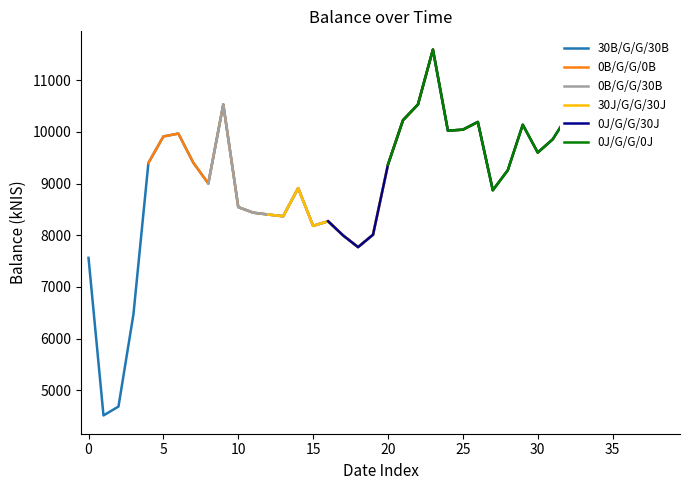

What is the lowest value of the 30B/G/G/30B series?

4511.9